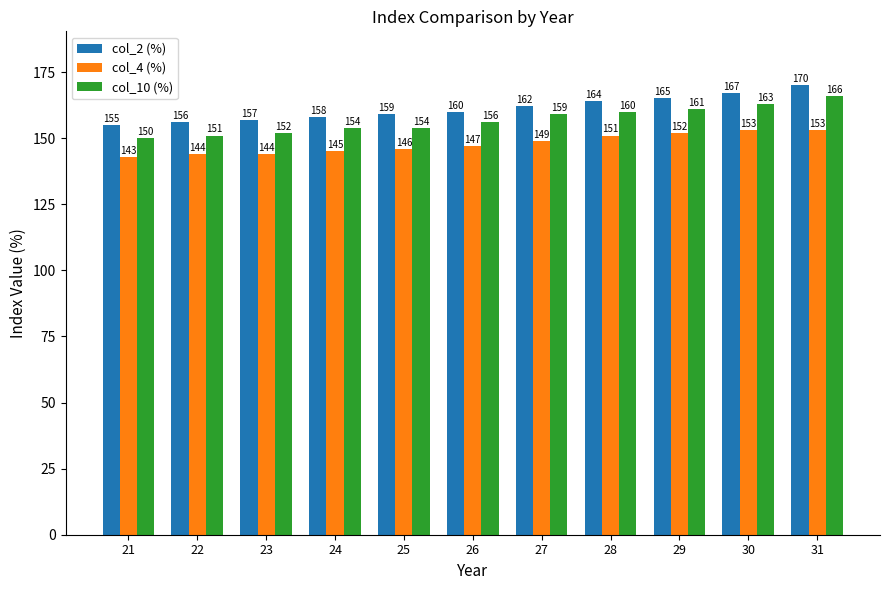

What is the lowest value of the col_10 (%) series?

150